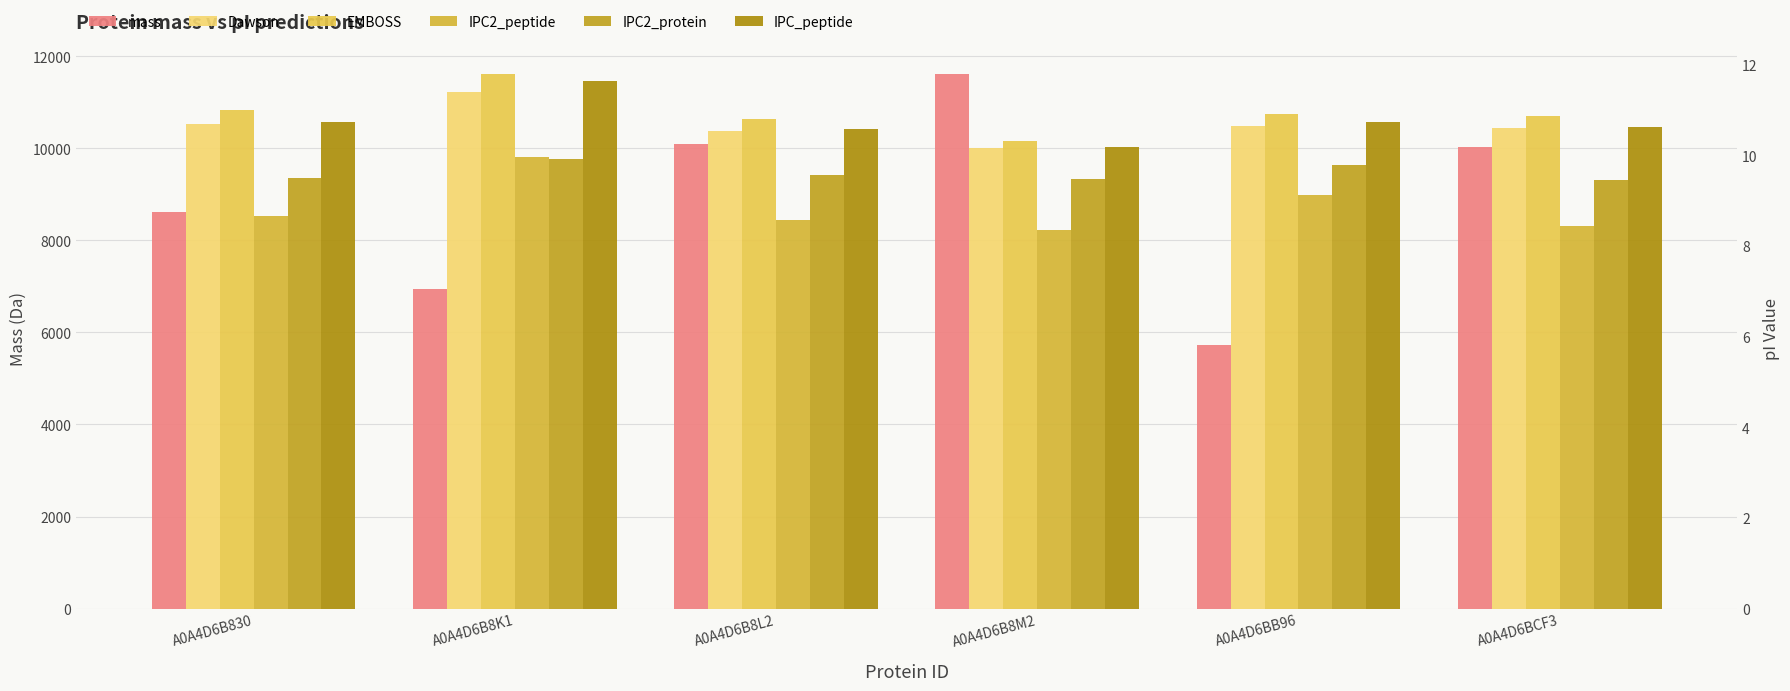

How many data points does each series have?

6